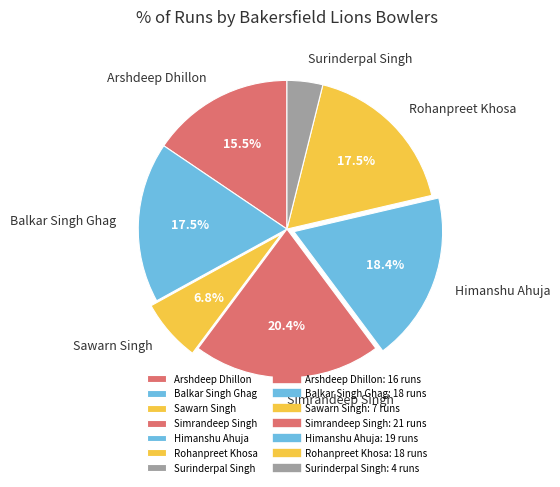

Do Simrandeep Singh and Balkar Singh Ghag together represent more than half of the pie?

No